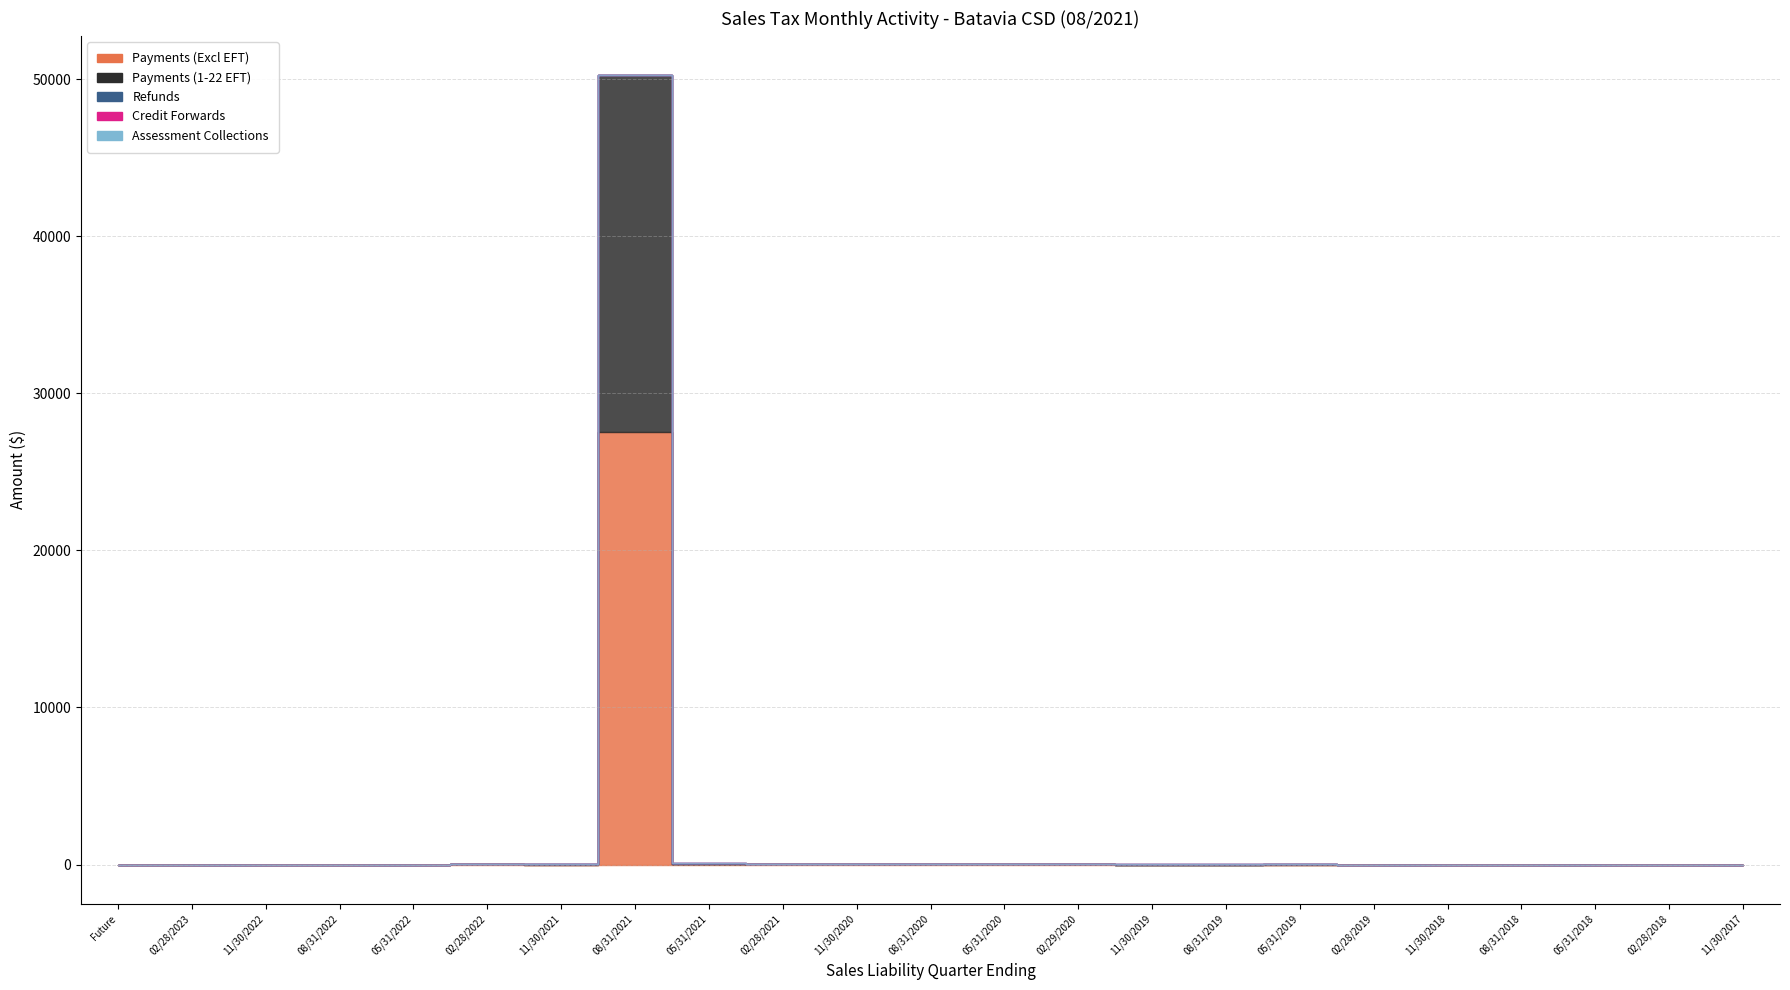

Where is the first local maximum for Payments (1-22 EFT)?

08/31/2021